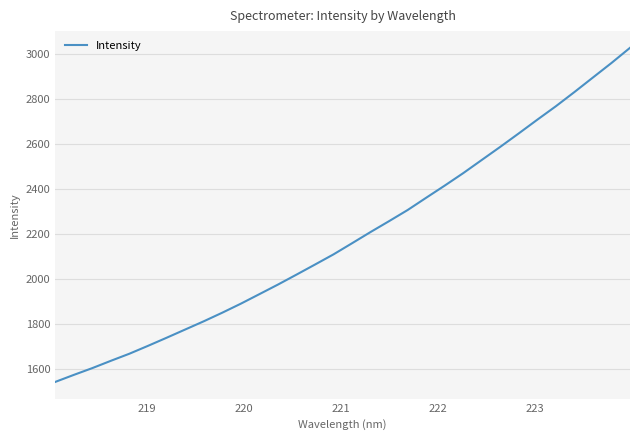

What is the difference between the maximum and minimum values?

1486.7